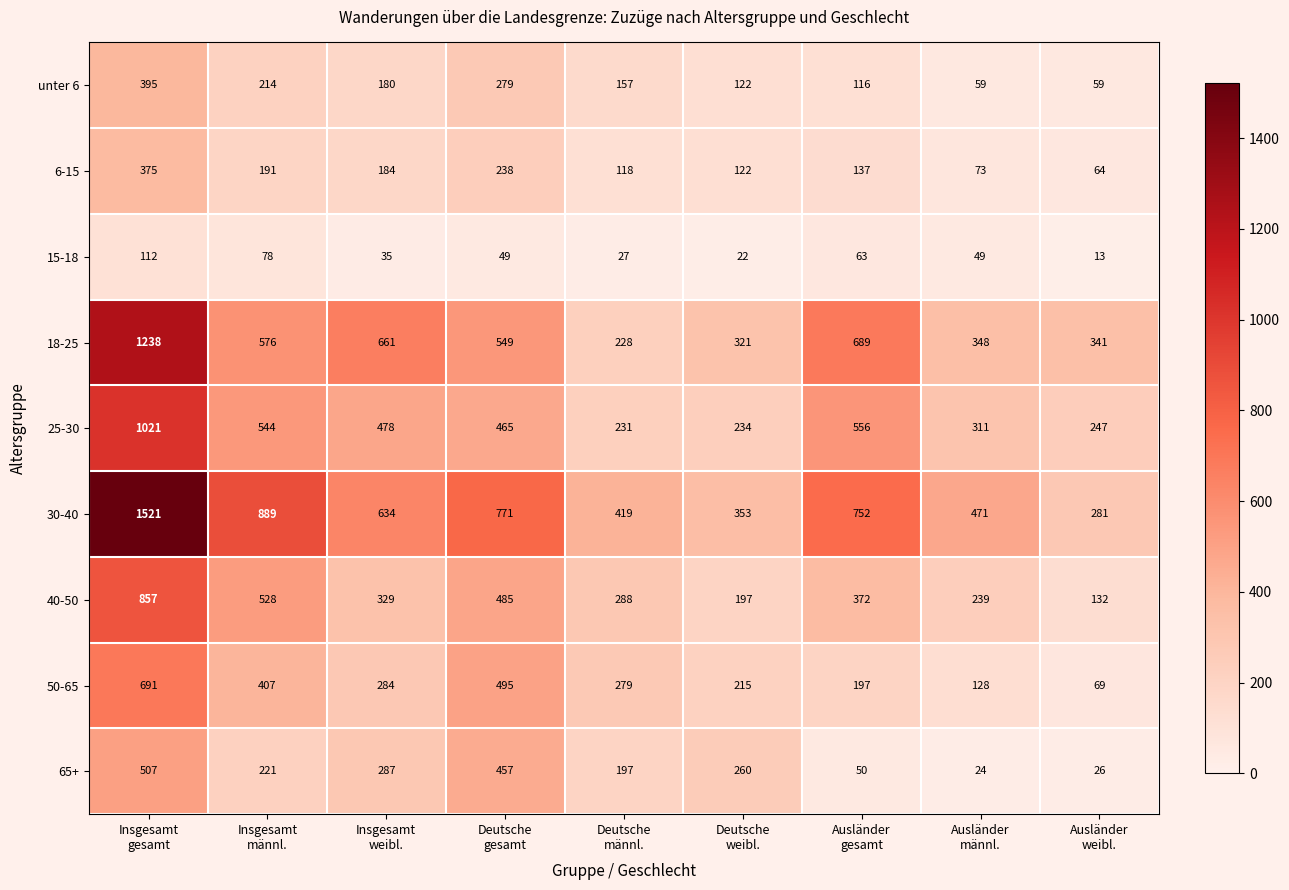

Between Insgesamt
weibl. and Ausländer
gesamt, which series saw the biggest shift?

65+